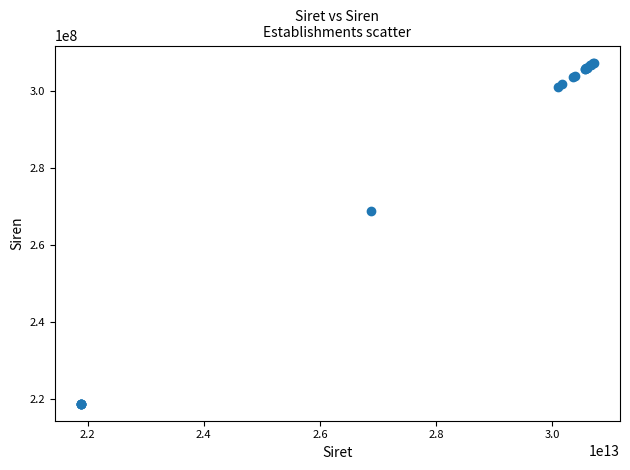

What Y value in the scatter plot is closest to 263022936?

268807047